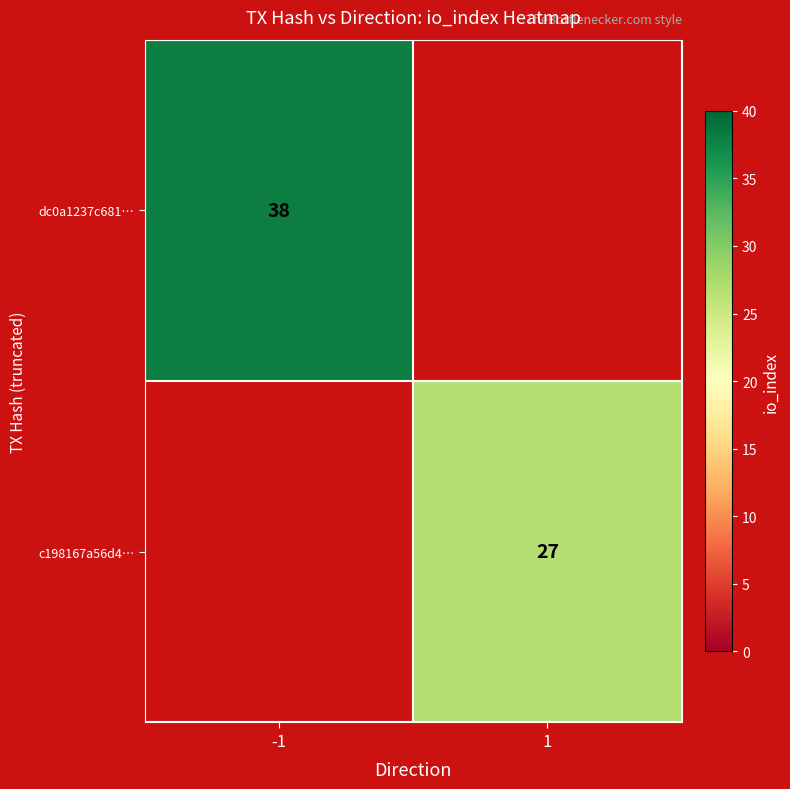

The c198167a56d4… series shows 40 at 1. True or false?

False